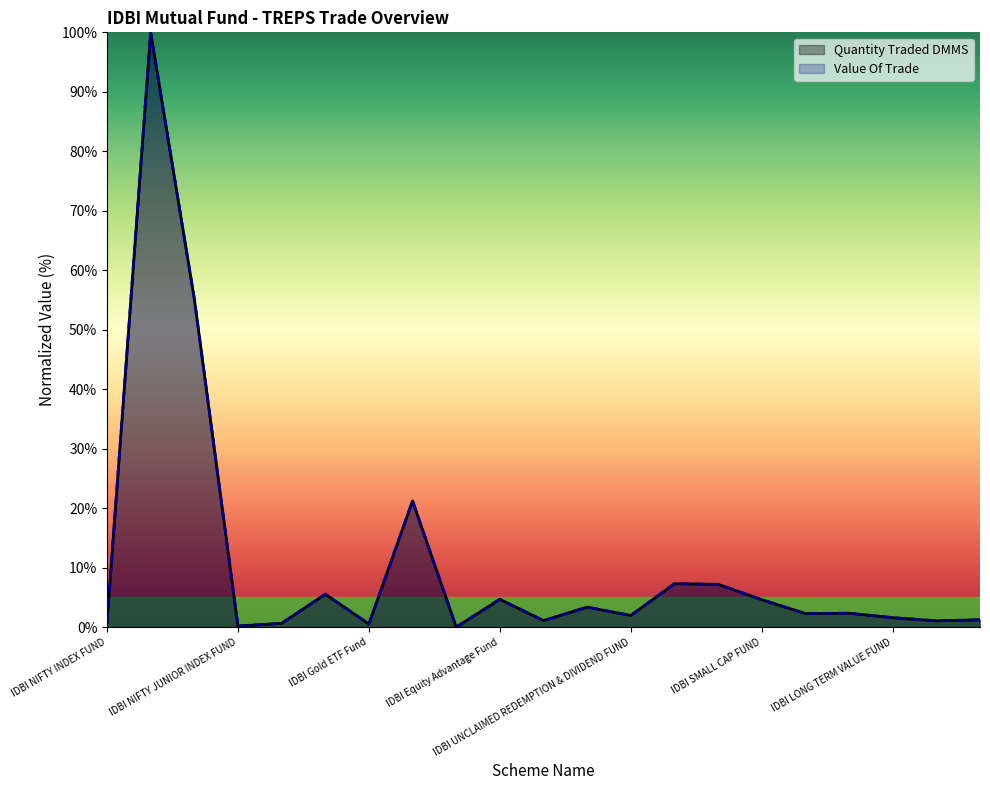

How many values in Quantity Traded DMMS are above zero?

20